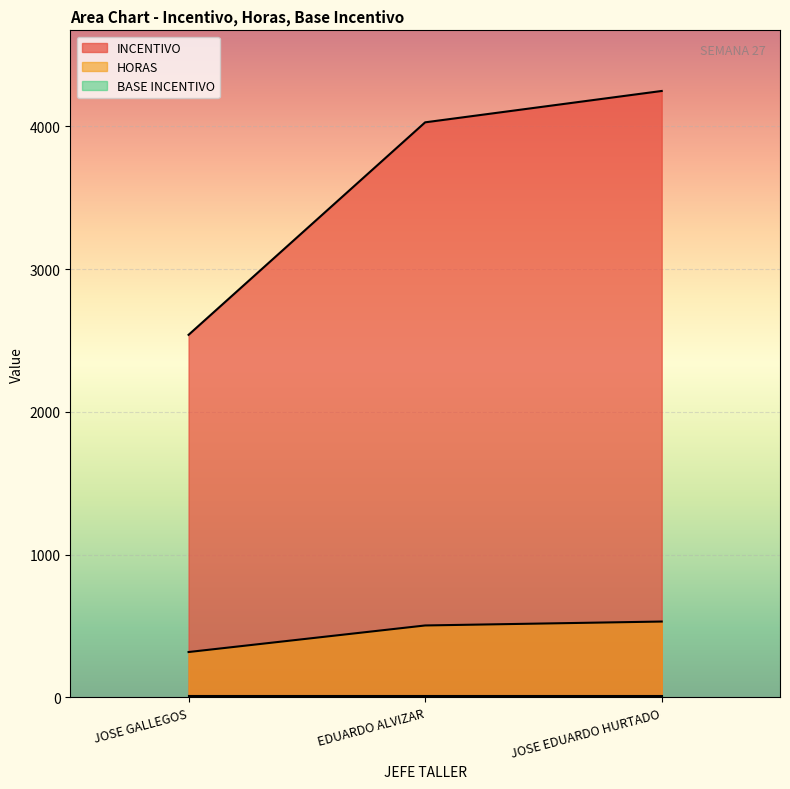

Which series has the widest spread of values?

INCENTIVO